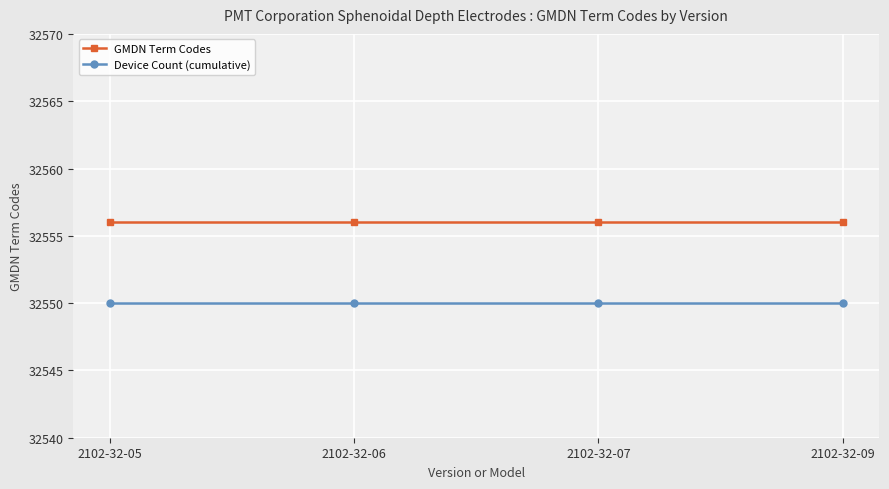

True or false: GMDN Term Codes and Device Count (cumulative) cross at least once.

False